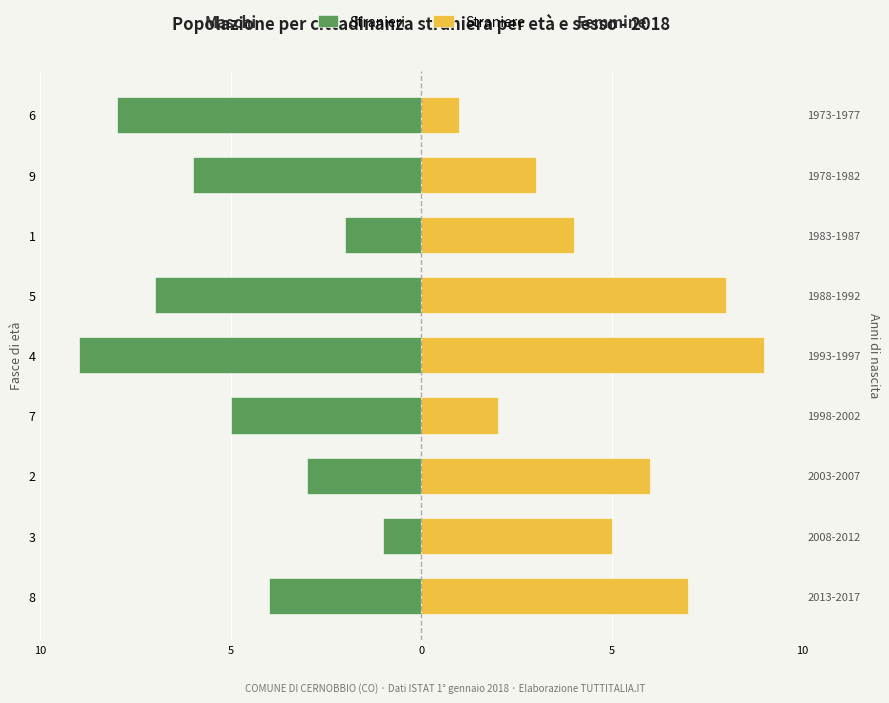

What is the average value of the Stranieri series?

-5